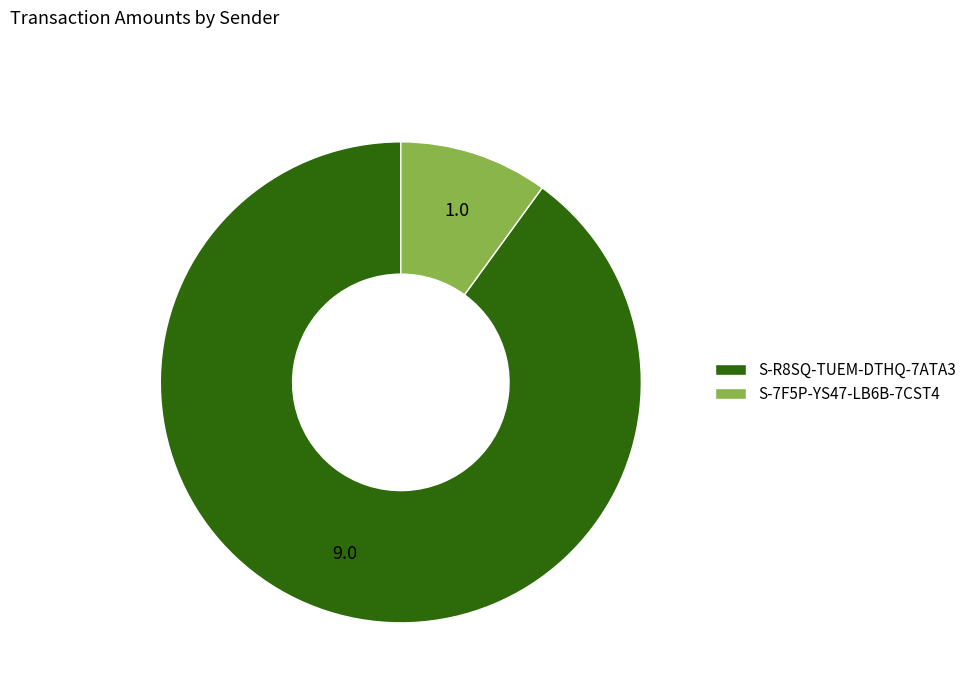

Rank the categories by value from highest to lowest.

S-R8SQ-TUEM-DTHQ-7ATA3, S-7F5P-YS47-LB6B-7CST4